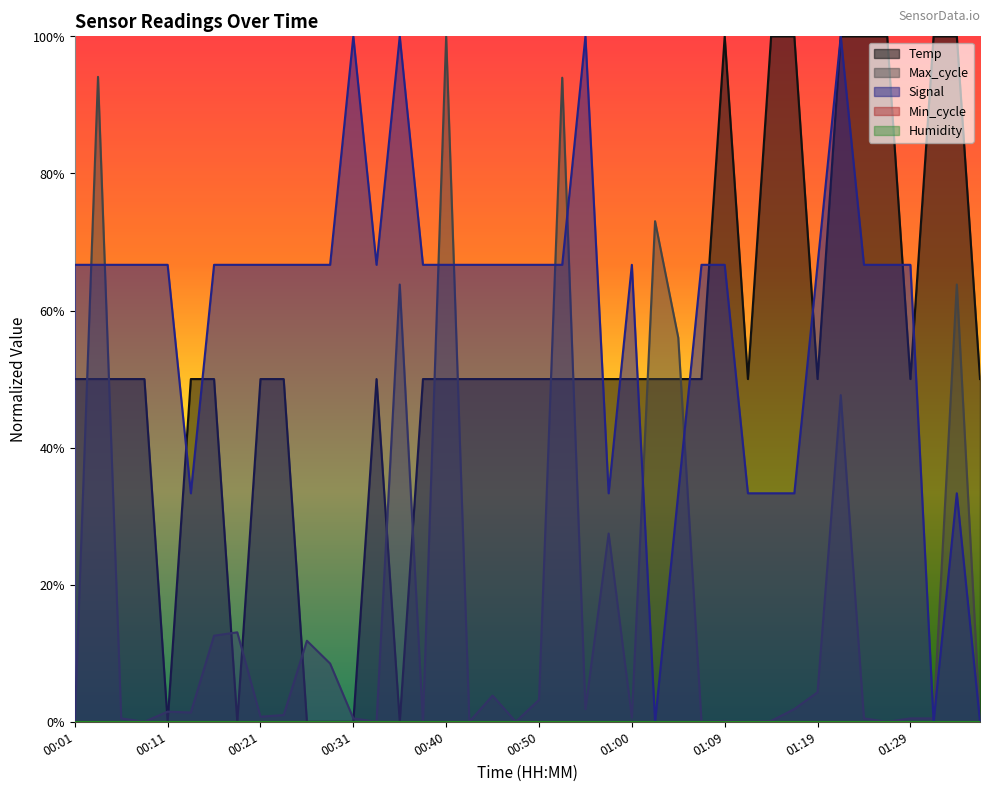

What is the spread (max minus min) of values at 01:34?

0.7